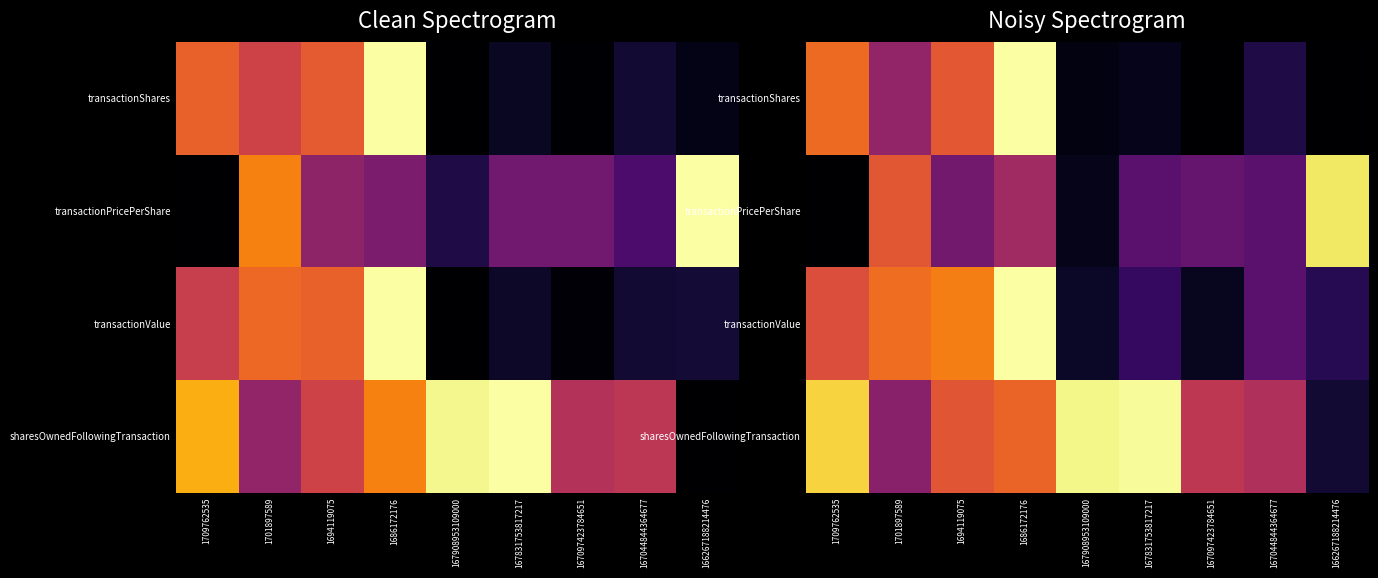

Which series has the largest range (max minus min)?

transactionShares